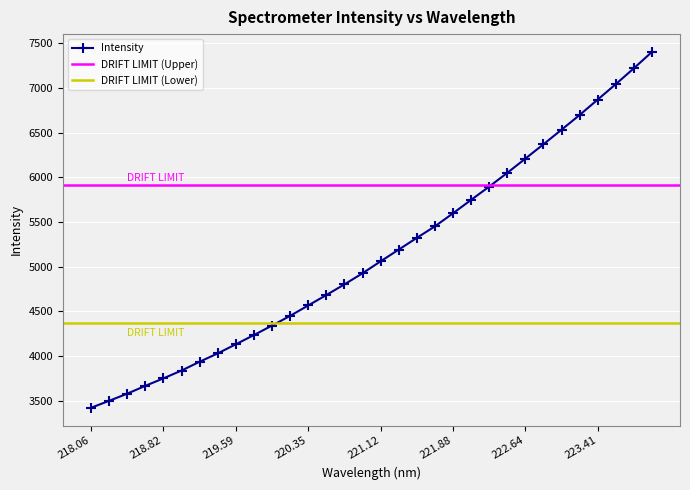

True or false: Intensity has more than 2 interior local peaks.

False